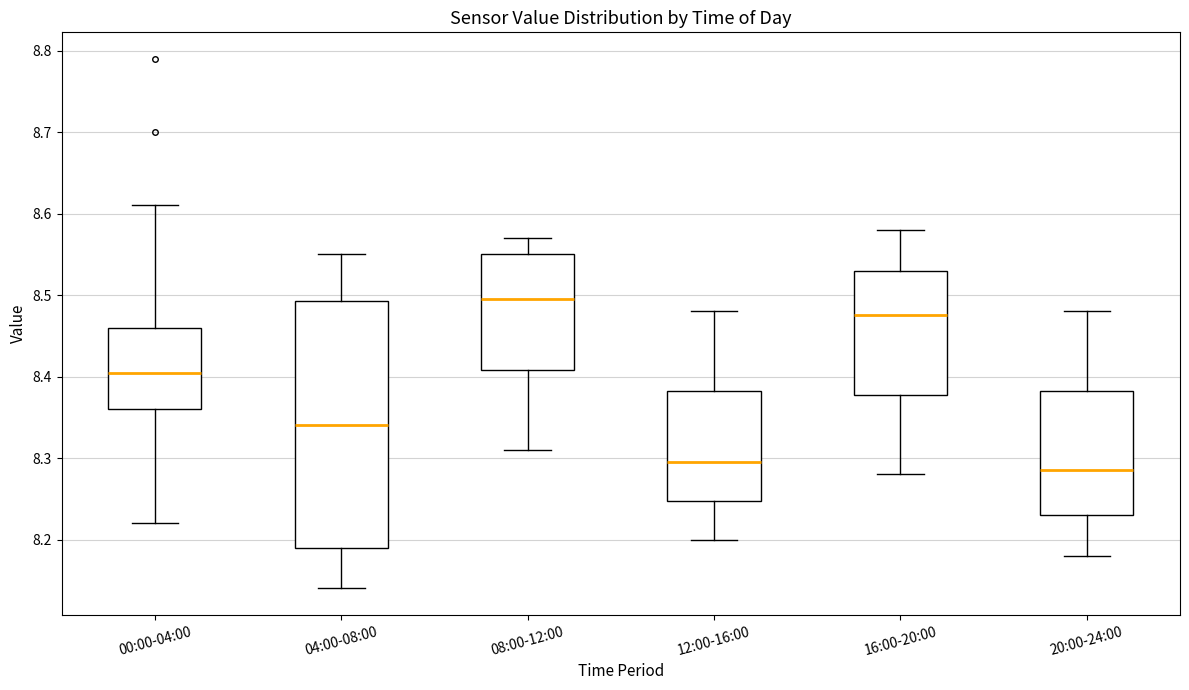

Comparing the boxes themselves (not the whiskers), which one is the tallest?

04:00-08:00